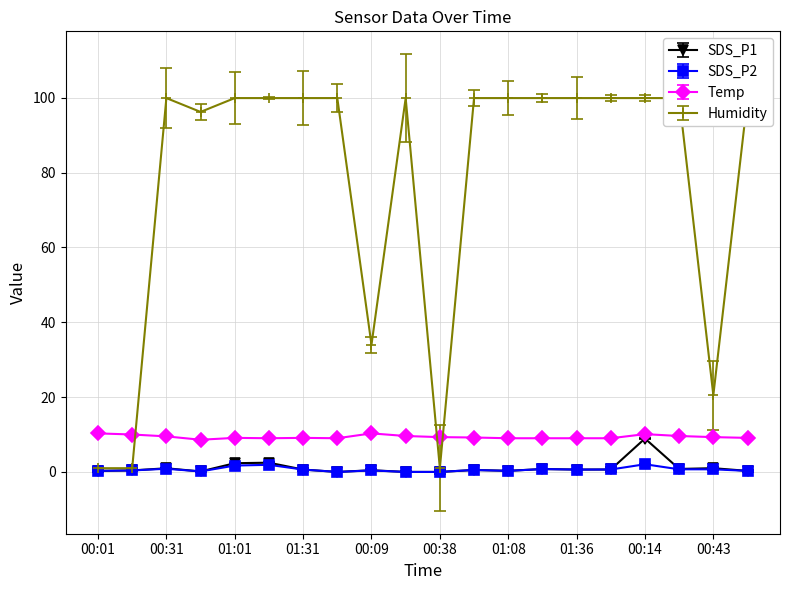

Which category has the highest value in the Temp series?

00:01